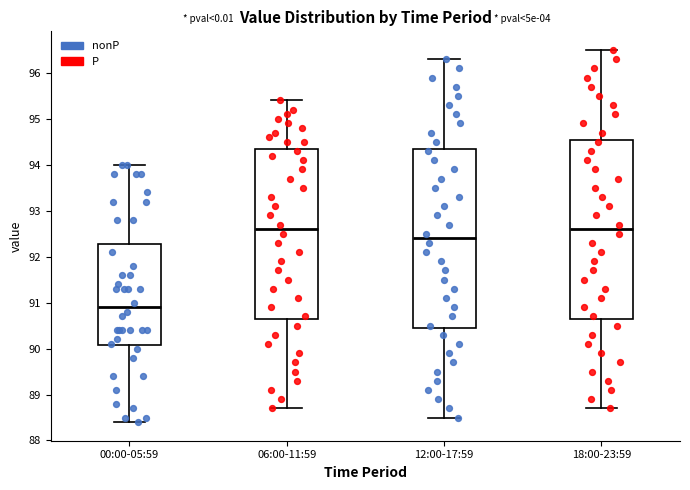

Where is the upper edge of the box for 12:00-17:59 on the y-axis? The values are not printed on the chart, so give them approximately, as read against the axis.

94.4